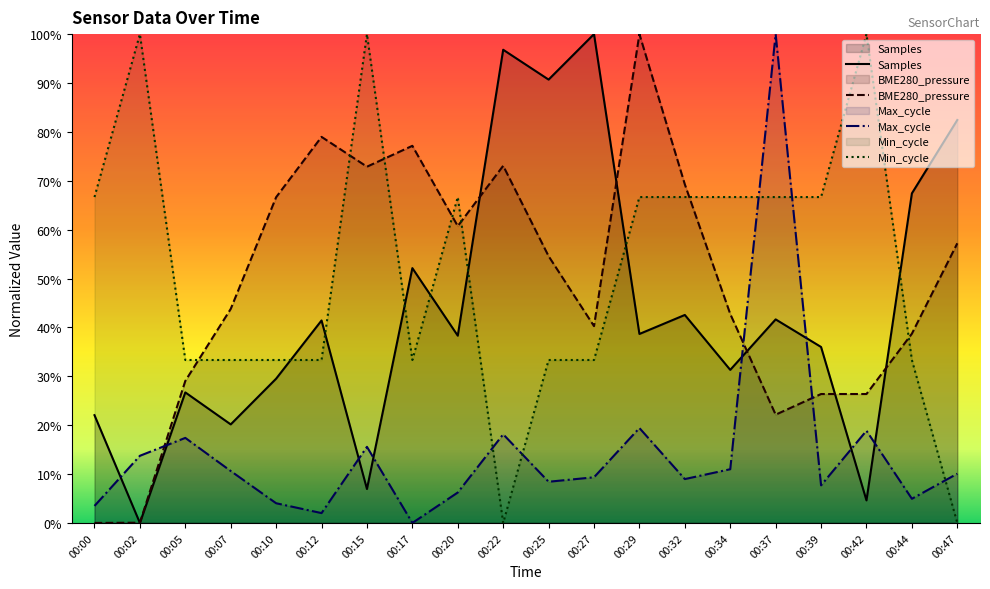

How many interior local valleys does the BME280_pressure series have?

4